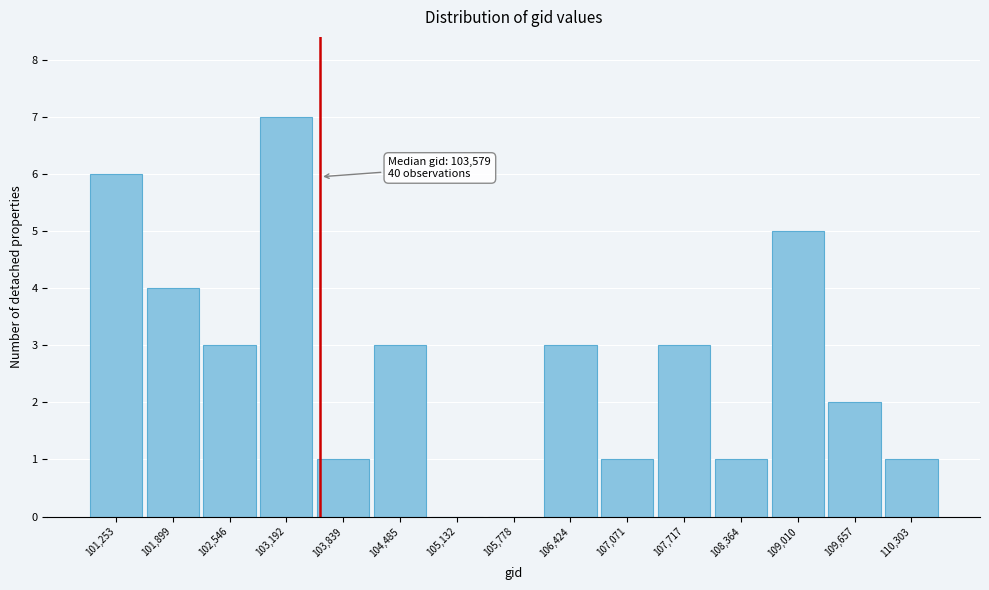

Which range on the x-axis has the tallest bar?

102900 to 103500